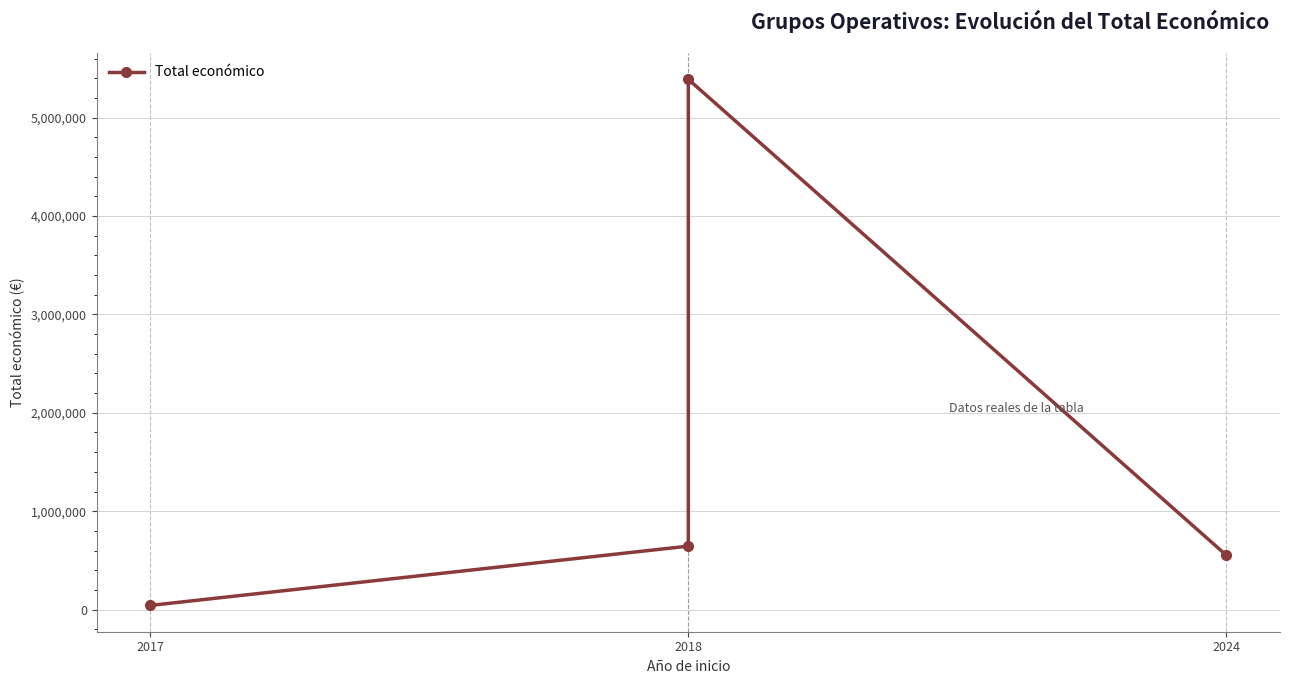

Where is the data nearest to the value 2716335?

2018